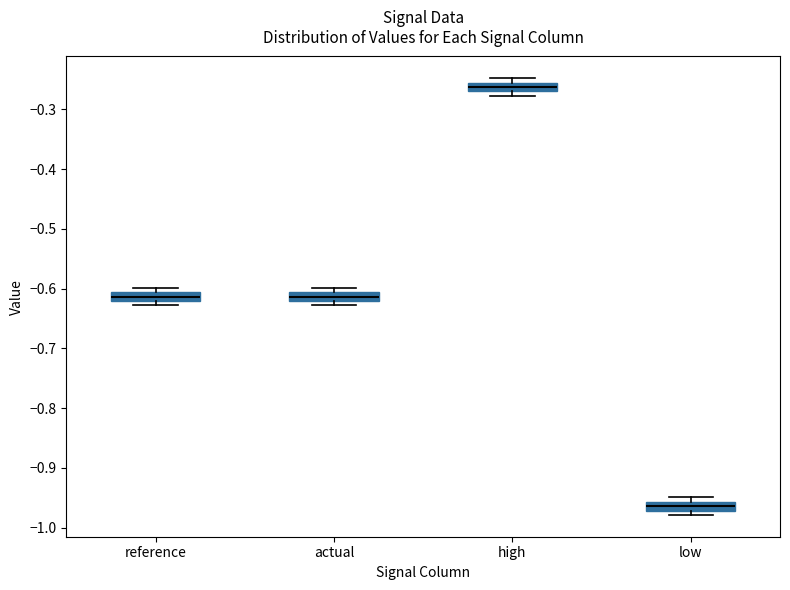

Which box has the lowest median line?

low